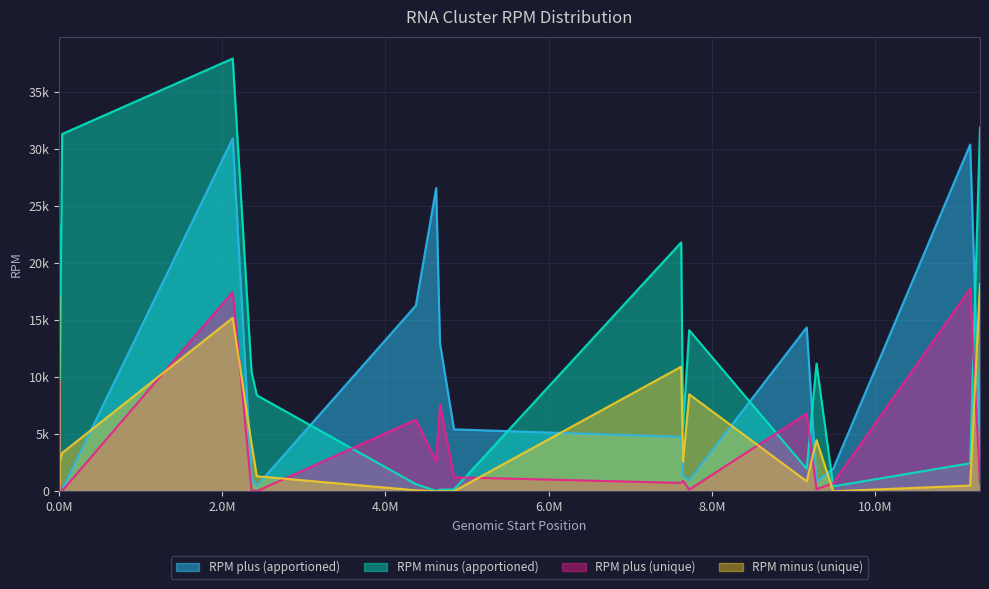

What is the sum of the RPM minus (apportioned) values at cluster12 and cluster19?

23703.6